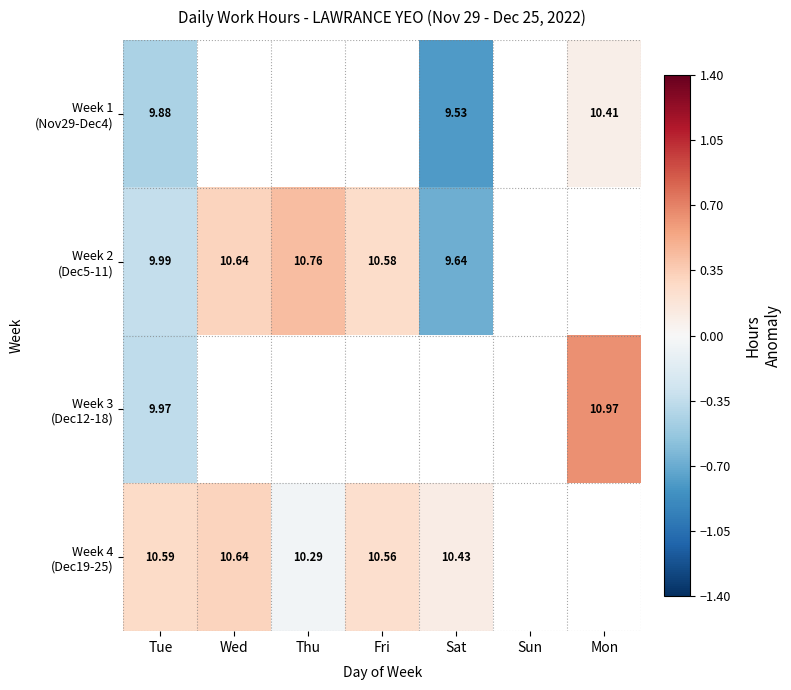

Is the value of Week 2 (Dec5-11) at Sun greater than the value of Week 3 (Dec12-18) at Thu?

No